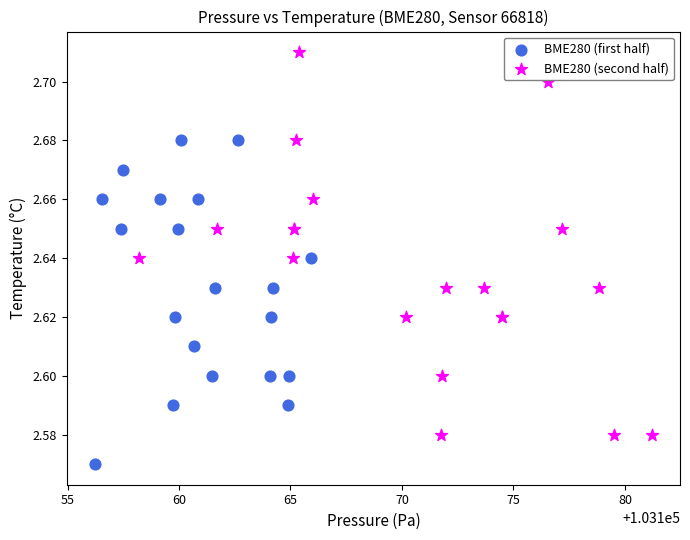

What are all the series names shown in the legend?

BME280 (first half), BME280 (second half)